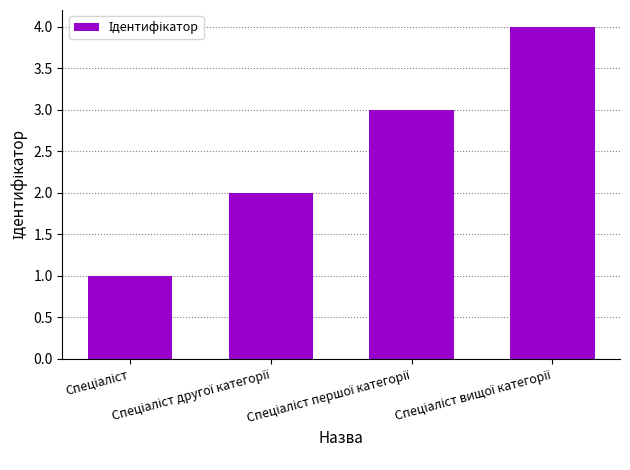

What is the maximum value shown in the chart?

4